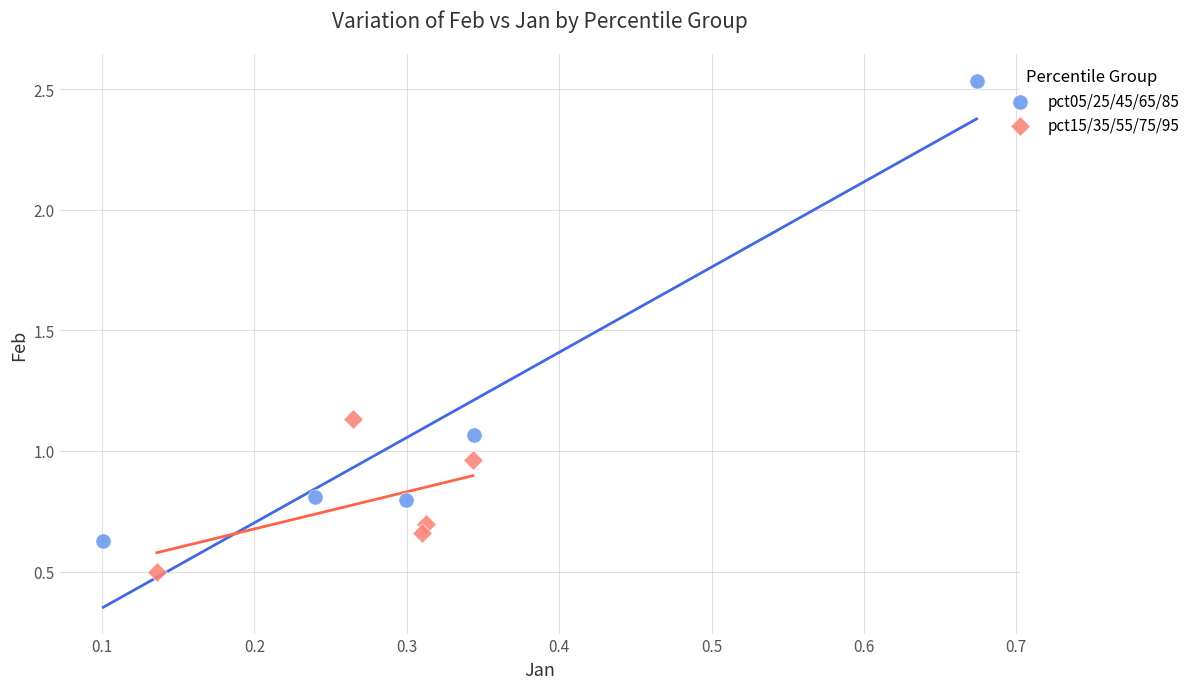

Which series contains the highest Y value?

pct05/25/45/65/85